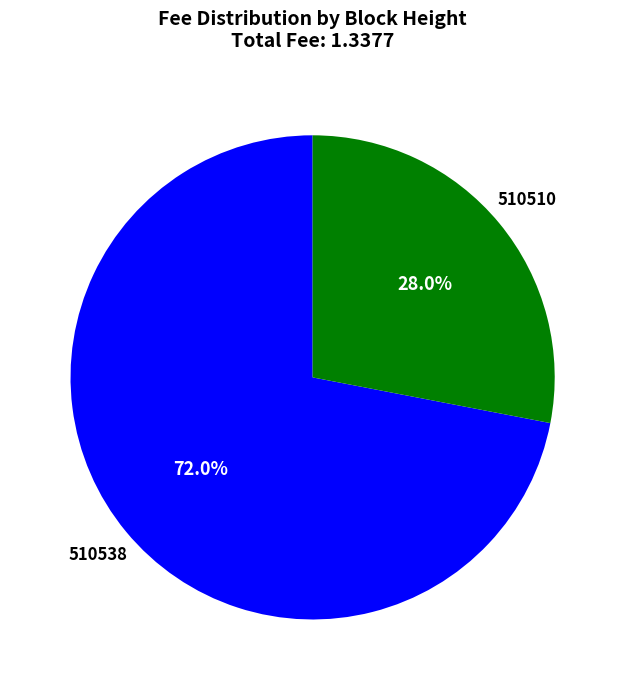

Is there any slice that represents more than half of the pie?

Yes